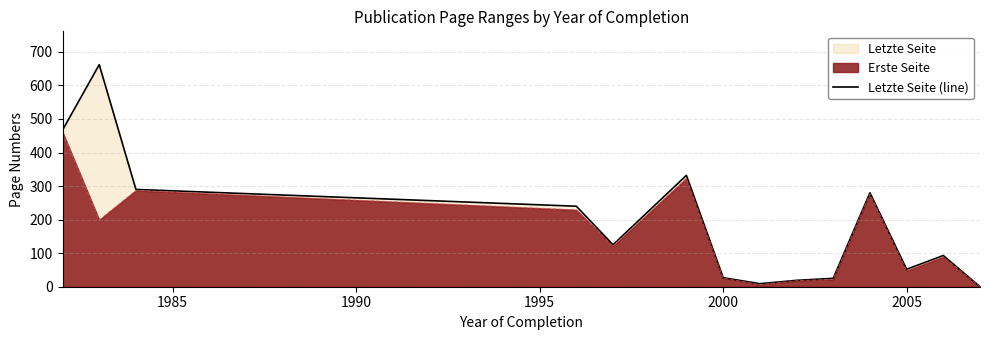

True or false: the data has more than 2 interior local peaks.

True